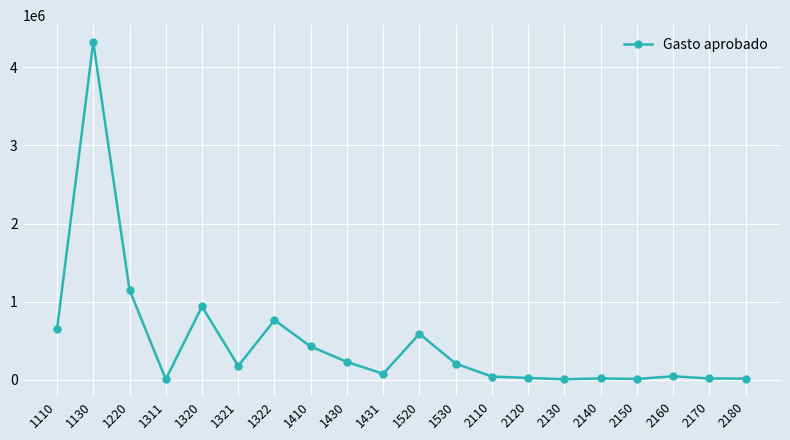

The value at 1320 is 1462103. True or false?

False